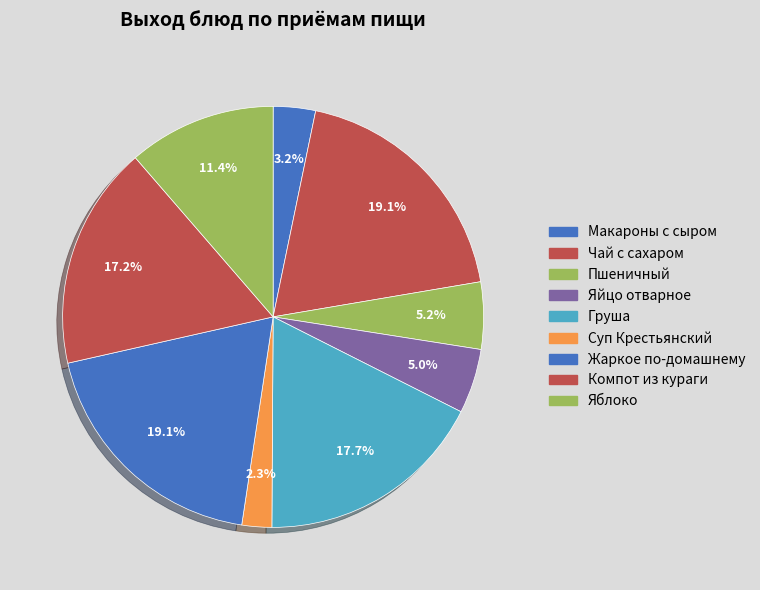

What percentage is the Груша slice, to the nearest percent?

18%